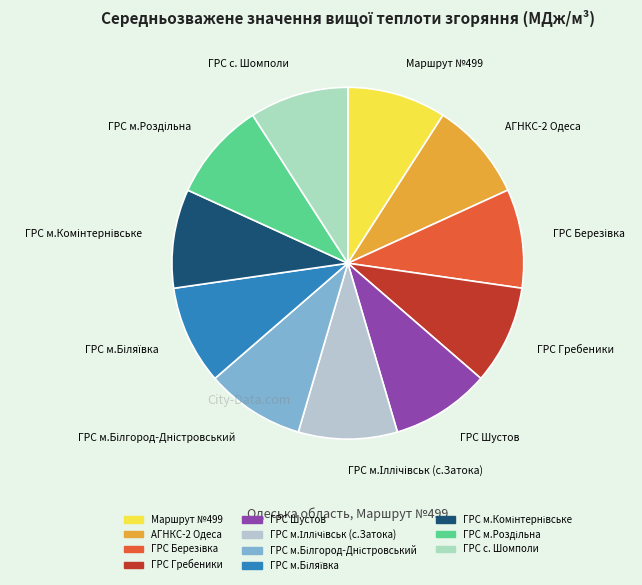

How many slices are in this pie chart?

11